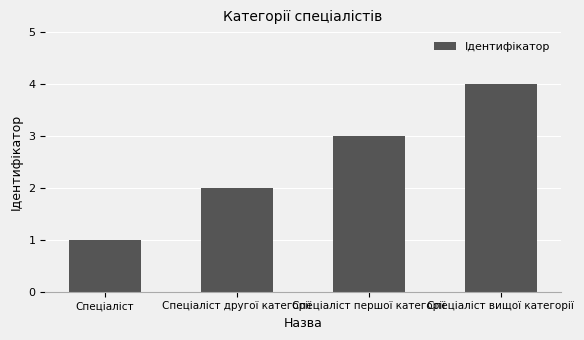

List the labels in order of value, smallest first.

Спеціаліст, Спеціаліст другої категорії, Спеціаліст першої категорії, Спеціаліст вищої категорії